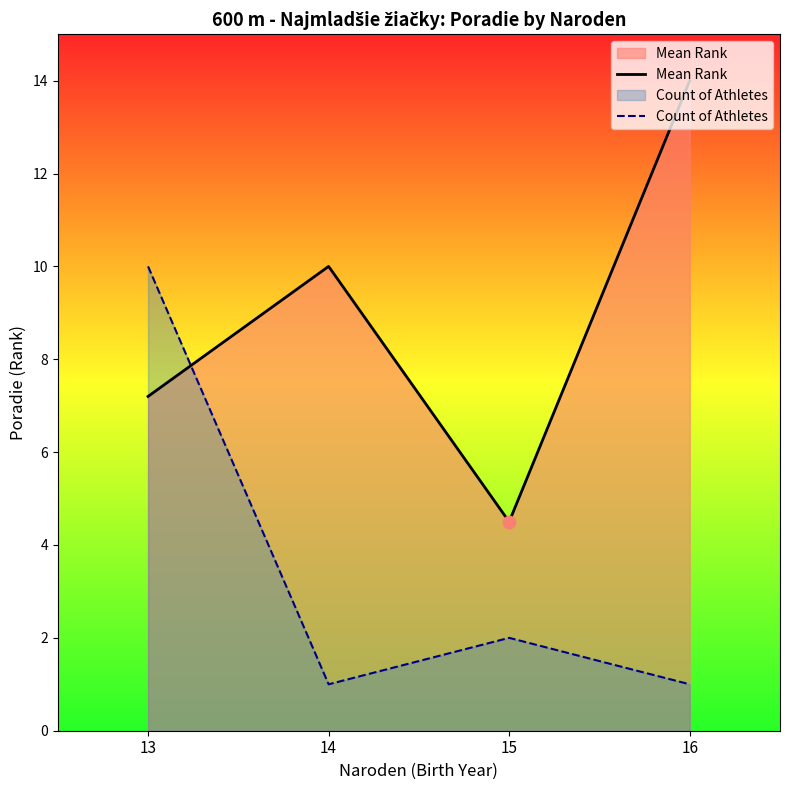

What are all the series names shown in the legend?

Mean Rank, Count of Athletes